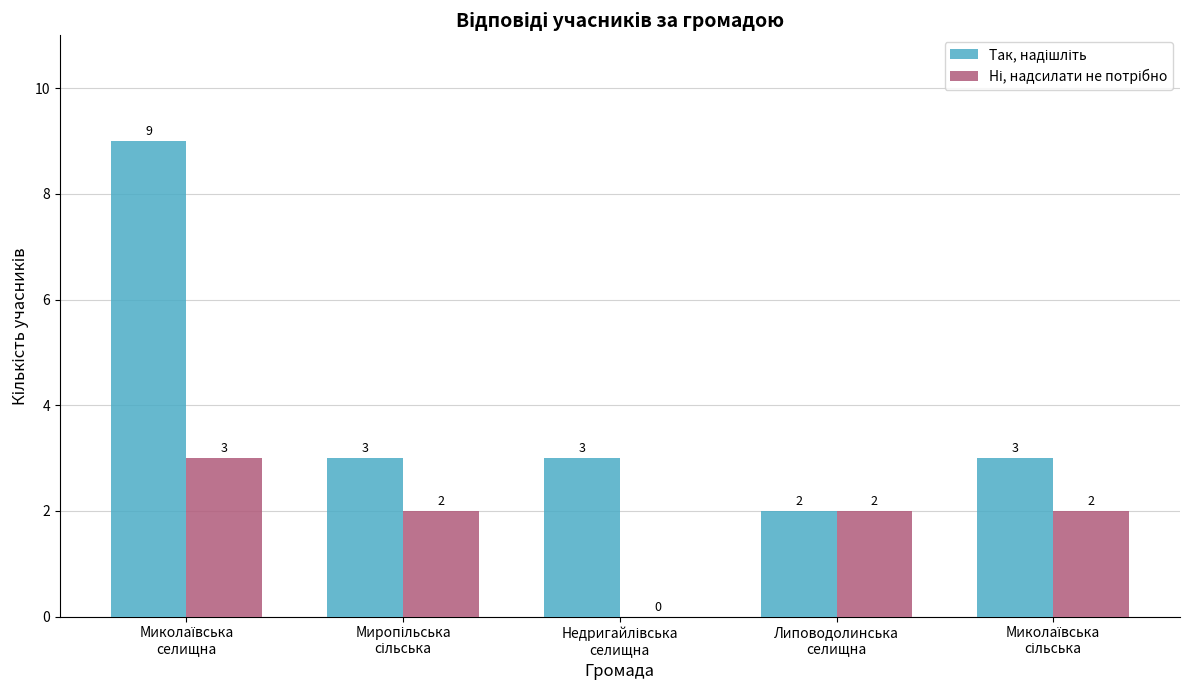

How many data points does each series have?

5